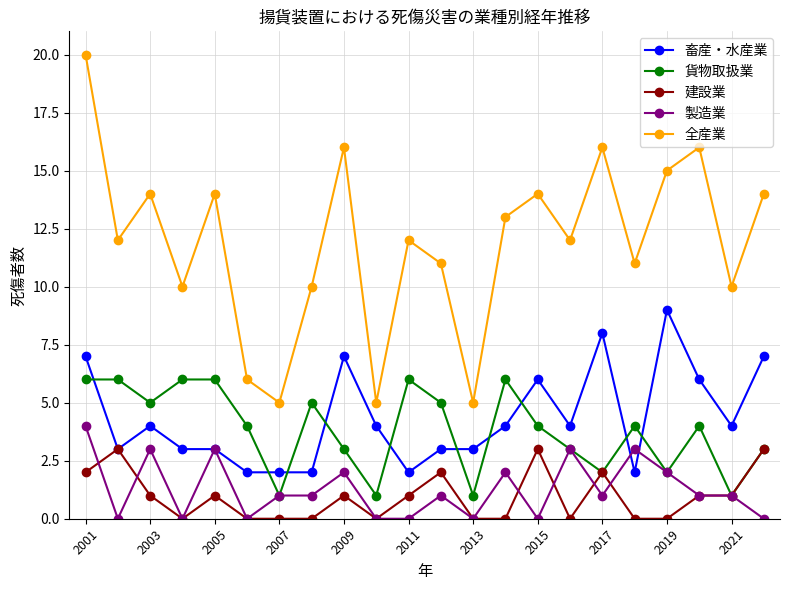

What is the lowest value of the 全産業 series?

5